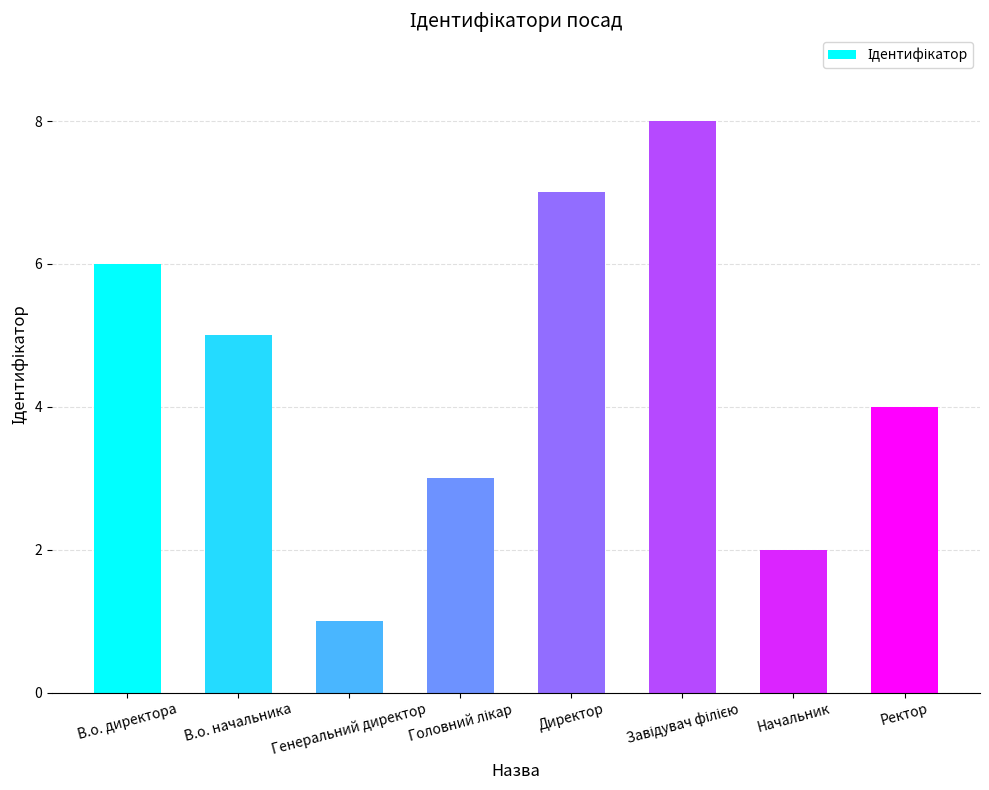

Is it true that the value at Генеральний директор is 0?

False